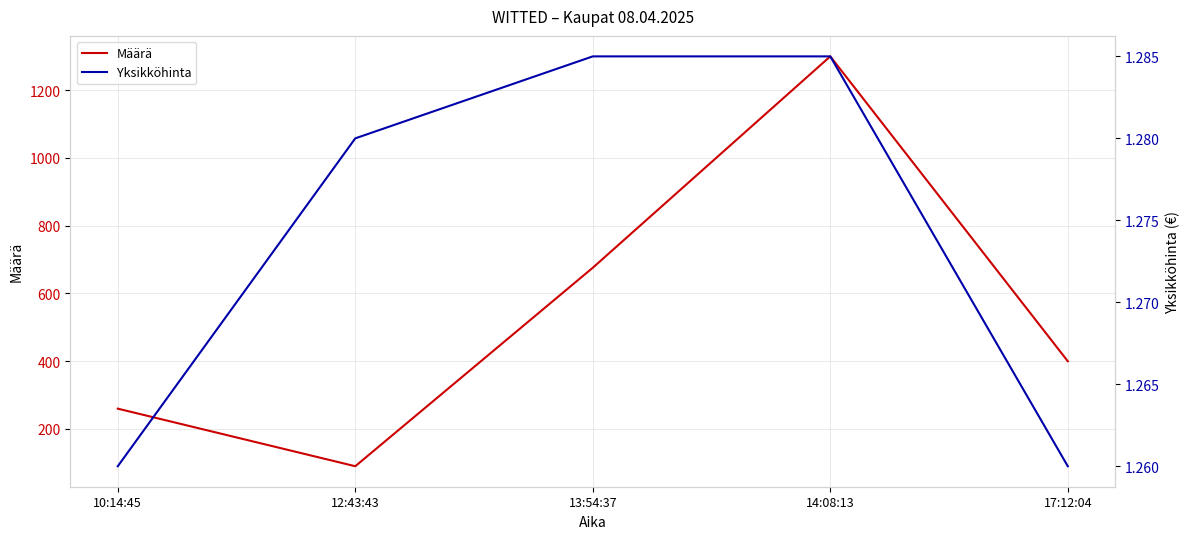

What is the sum of all Määrä values?

2726